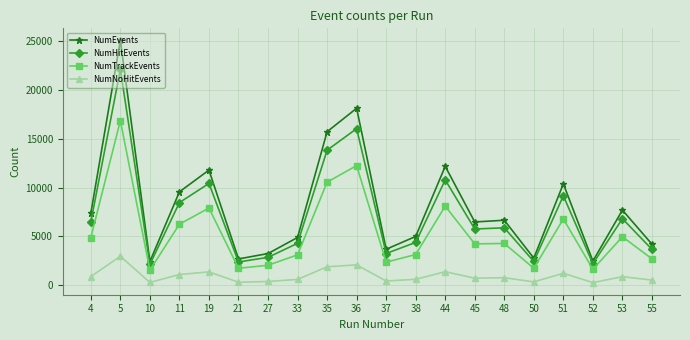

At which category does NumTrackEvents reach its first local valley?

10